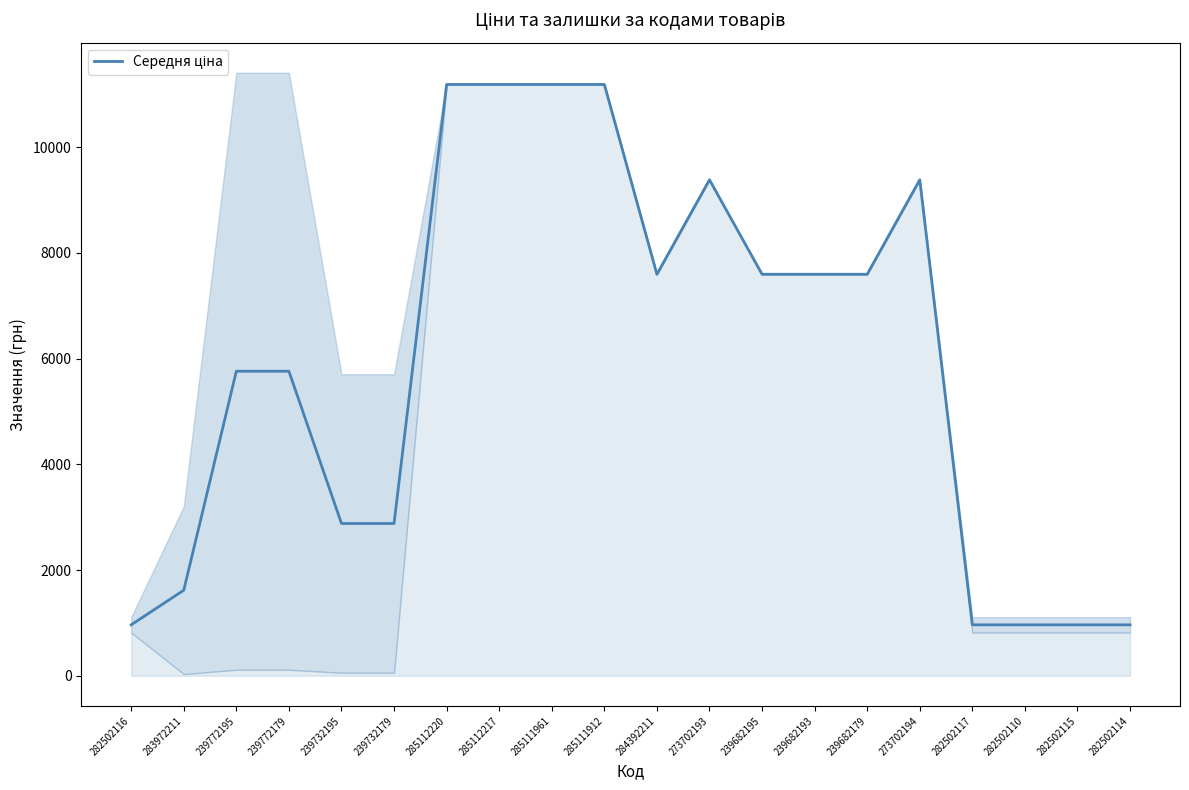

What position from the right is 285112220?

14